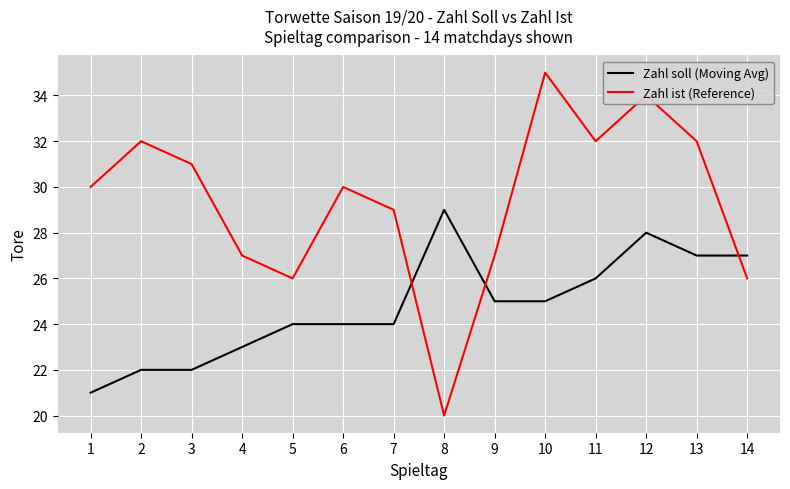

What are all the series names shown in the legend?

Zahl soll (Moving Avg), Zahl ist (Reference)